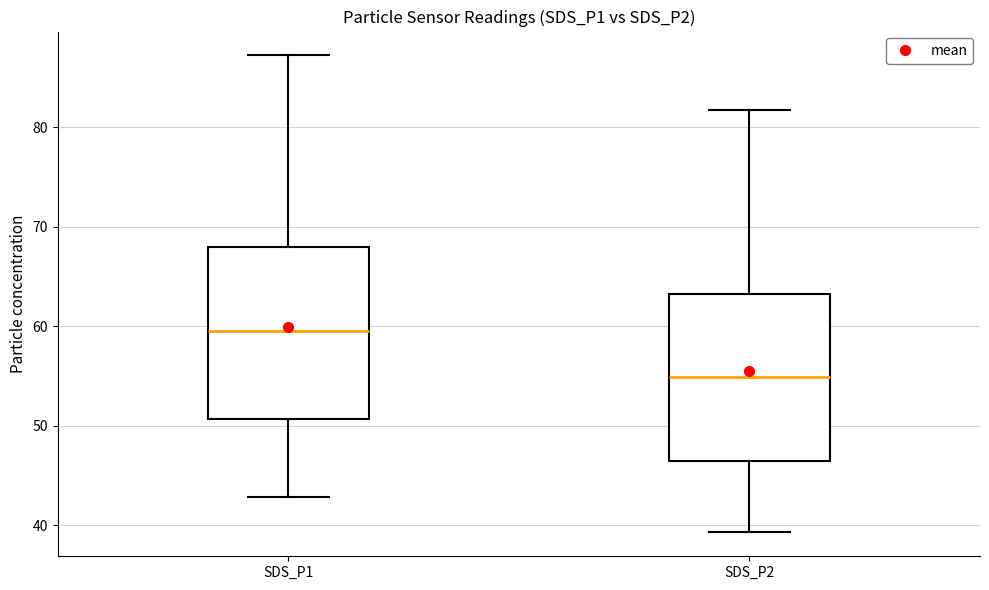

Where does the median line of the box for SDS_P2 sit on the y-axis? The values are not printed on the chart, so give them approximately, as read against the axis.

55